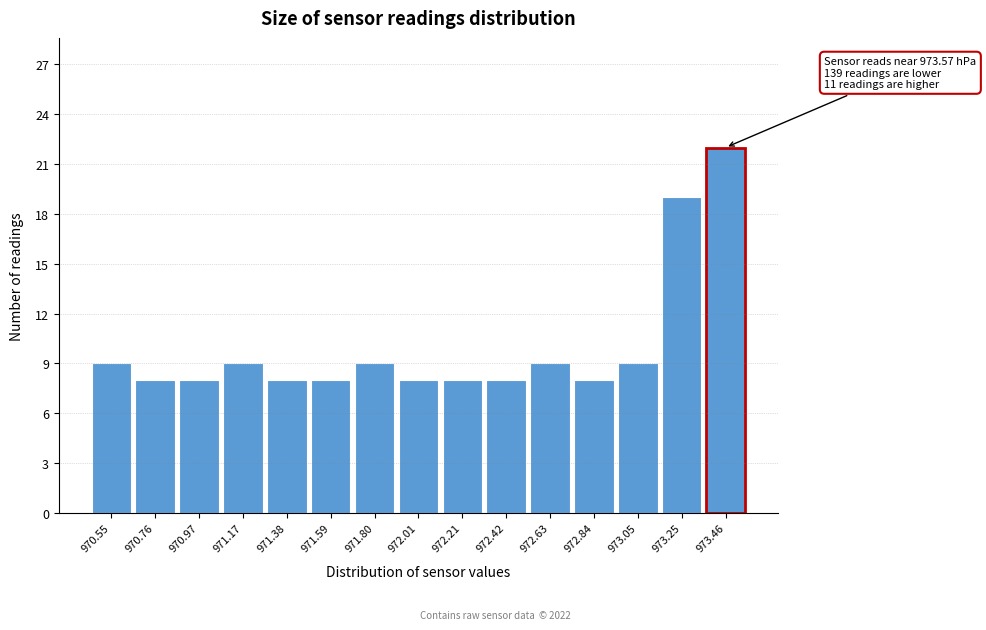

Reading left to right, extract all data points from this chart.

9	8	8	9	8	8	9	8	8	8	9	8	9	19	22